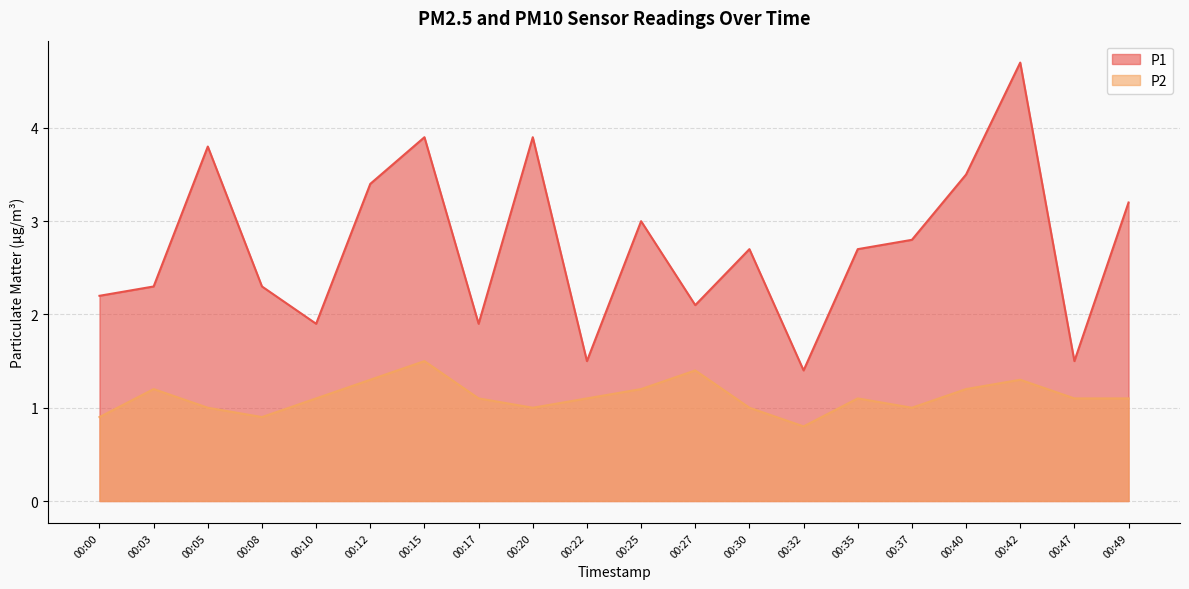

At which label does P2 first exceed 1?

00:03